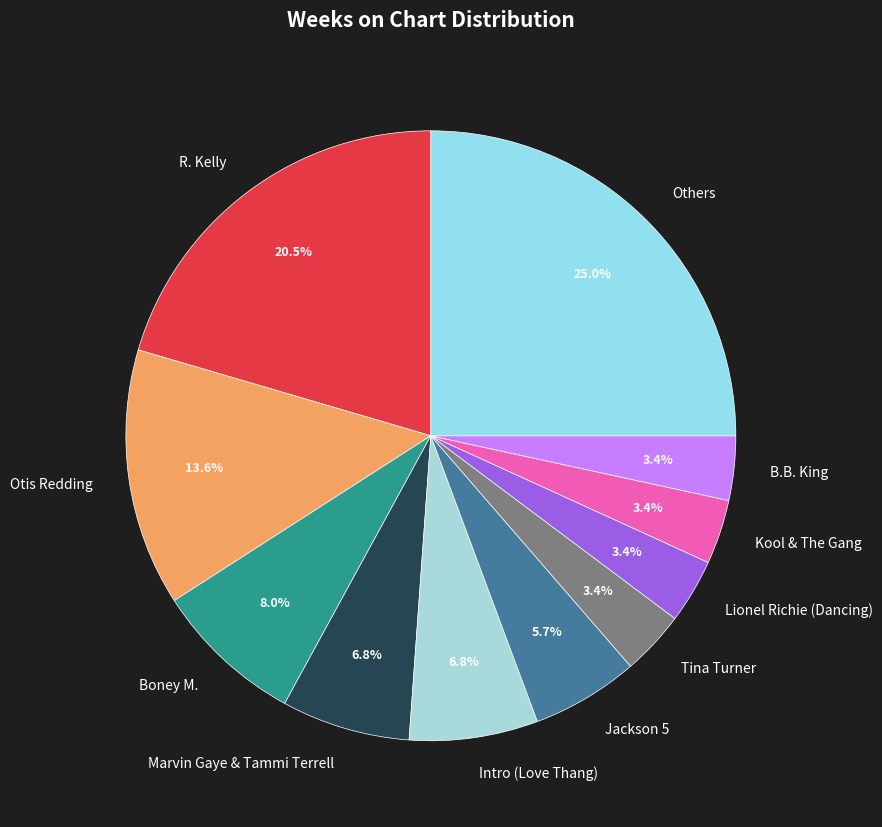

Do Intro (Love Thang) and Otis Redding together represent more than half of the pie?

No